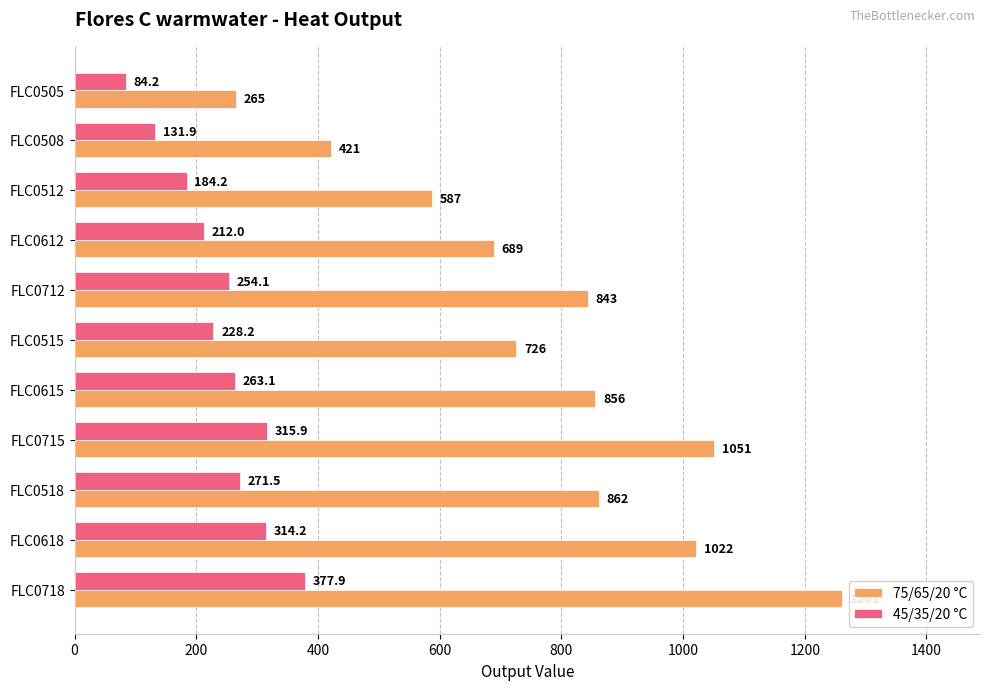

How many data points in 75/65/20 °C are less than 843?

5